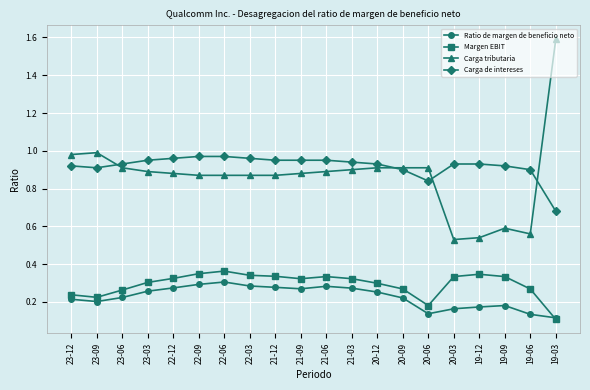

Between 23-03 and 21-06, which series saw the biggest shift?

Margen EBIT